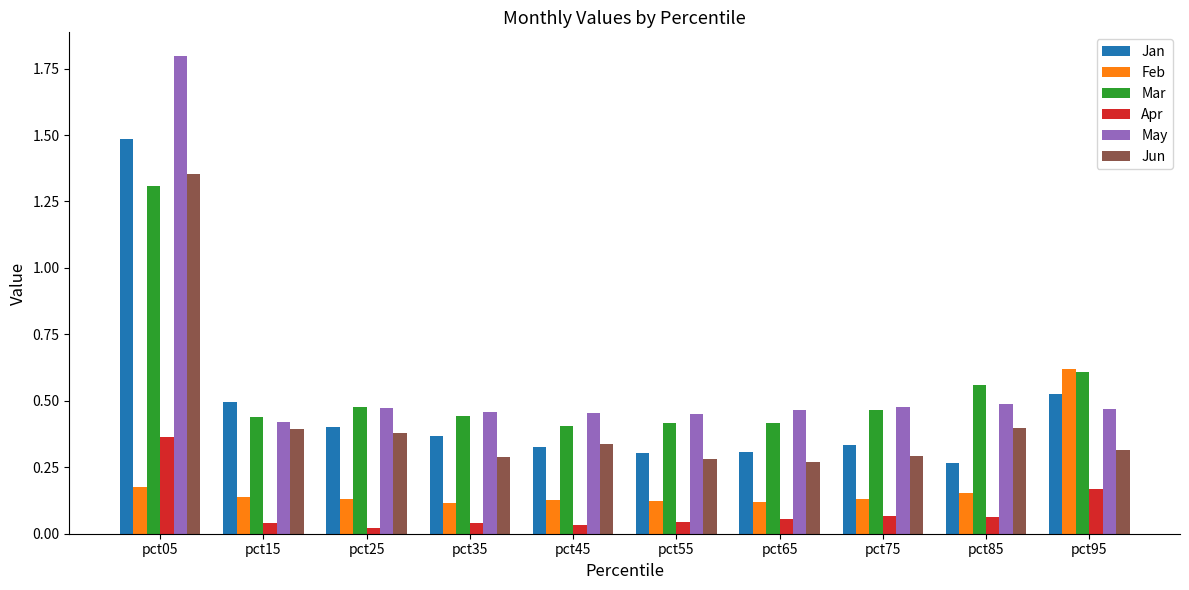

Is the value of Feb at pct55 greater than the value of May at pct25?

No